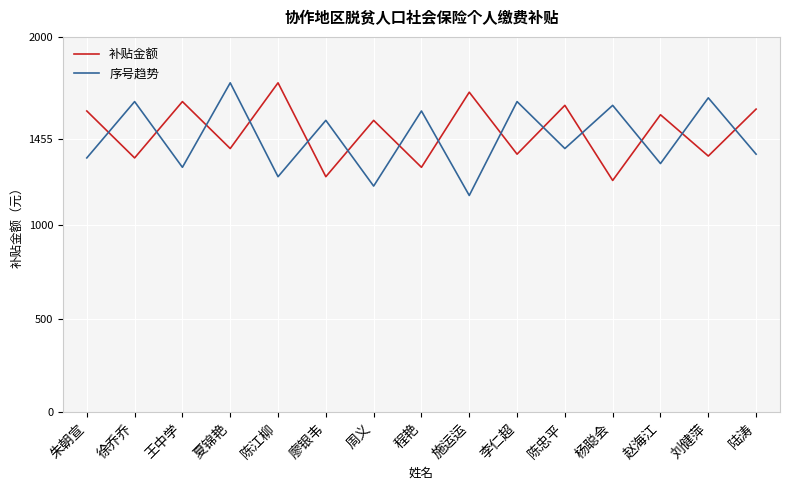

At 刘健萍, list the series in order from largest to smallest.

序号趋势, 补贴金额